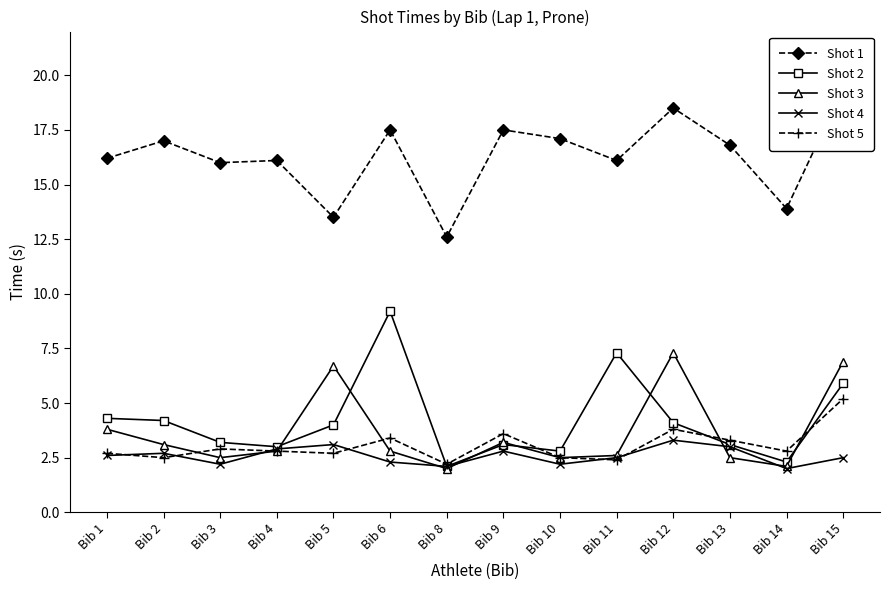

Which category has the lowest value in the Shot 5 series?

Bib 8